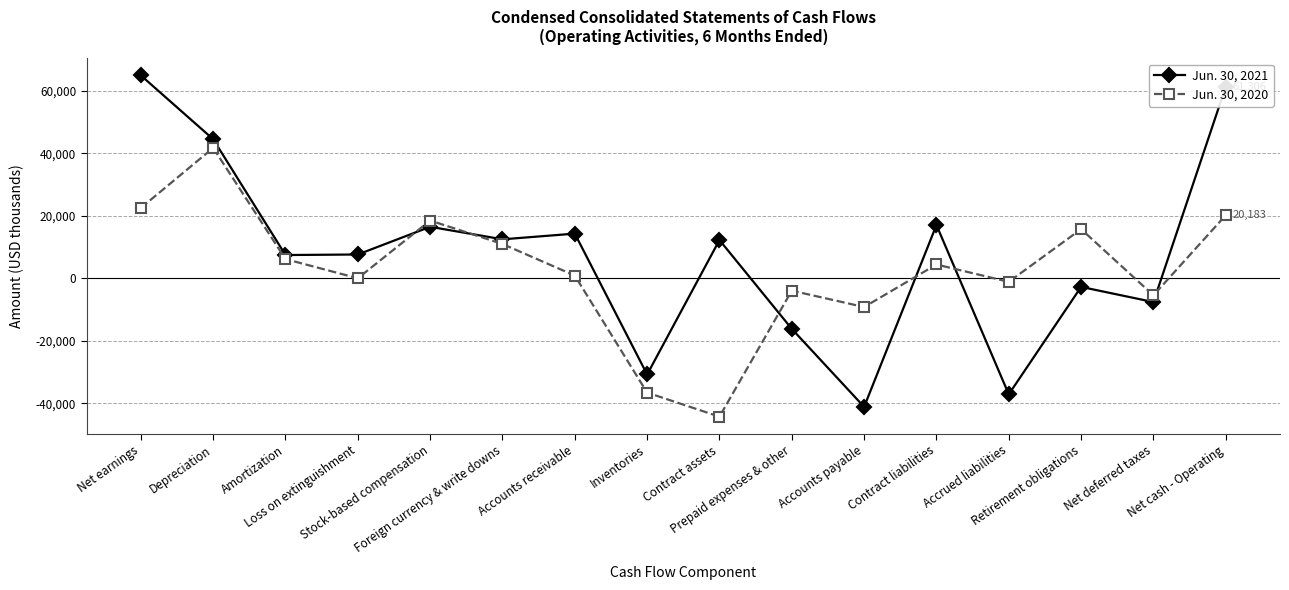

What are all the series names shown in the legend?

Jun. 30, 2021, Jun. 30, 2020